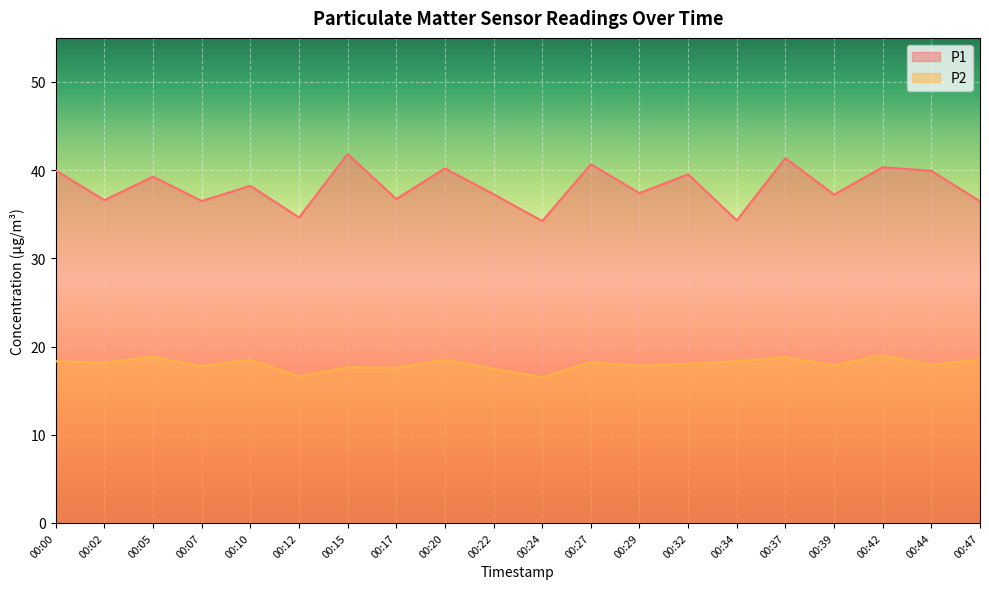

Which series has the largest range (max minus min)?

P1